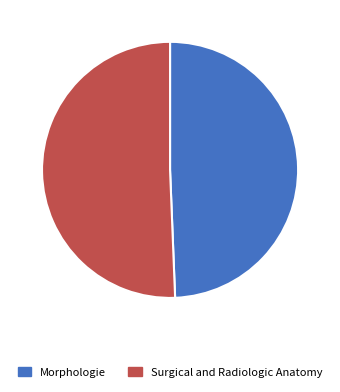

Which slice represents more than half of the pie?

Surgical and Radiologic Anatomy